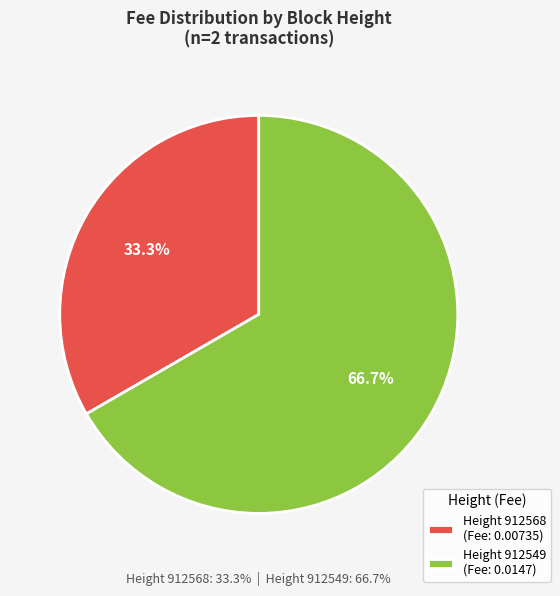

Is there a majority slice in this chart?

Yes